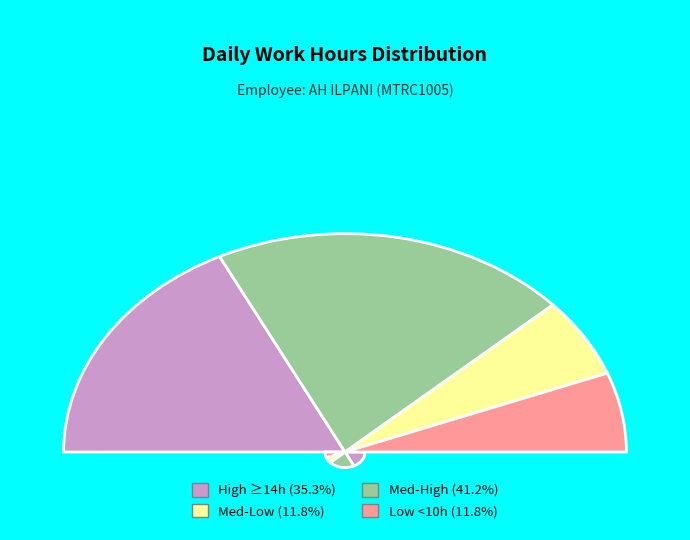

Is it true that 1-Mon is 7% of the pie?

True